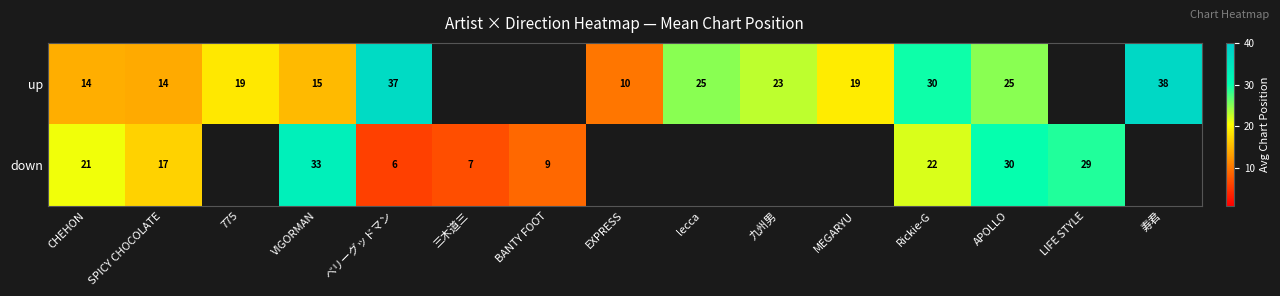

Which series changed the most between SPICY CHOCOLATE and Rickie-G?

up